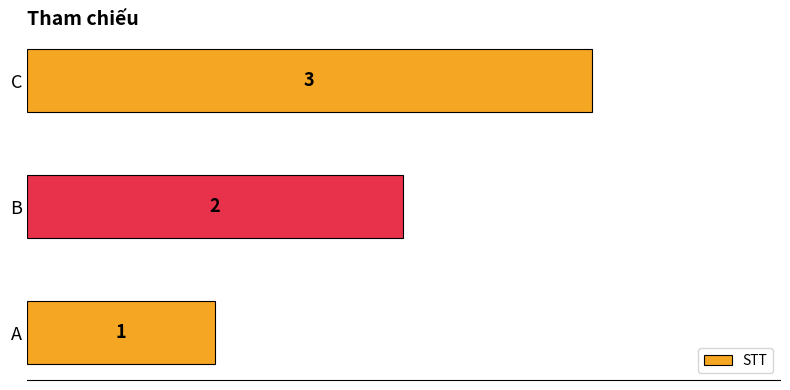

What is the average value?

2